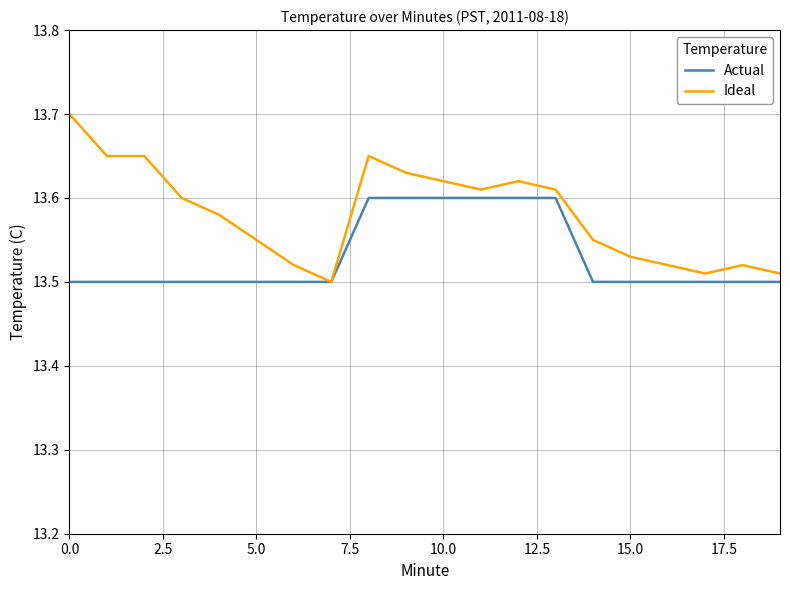

Which series has the largest total across all categories?

Ideal